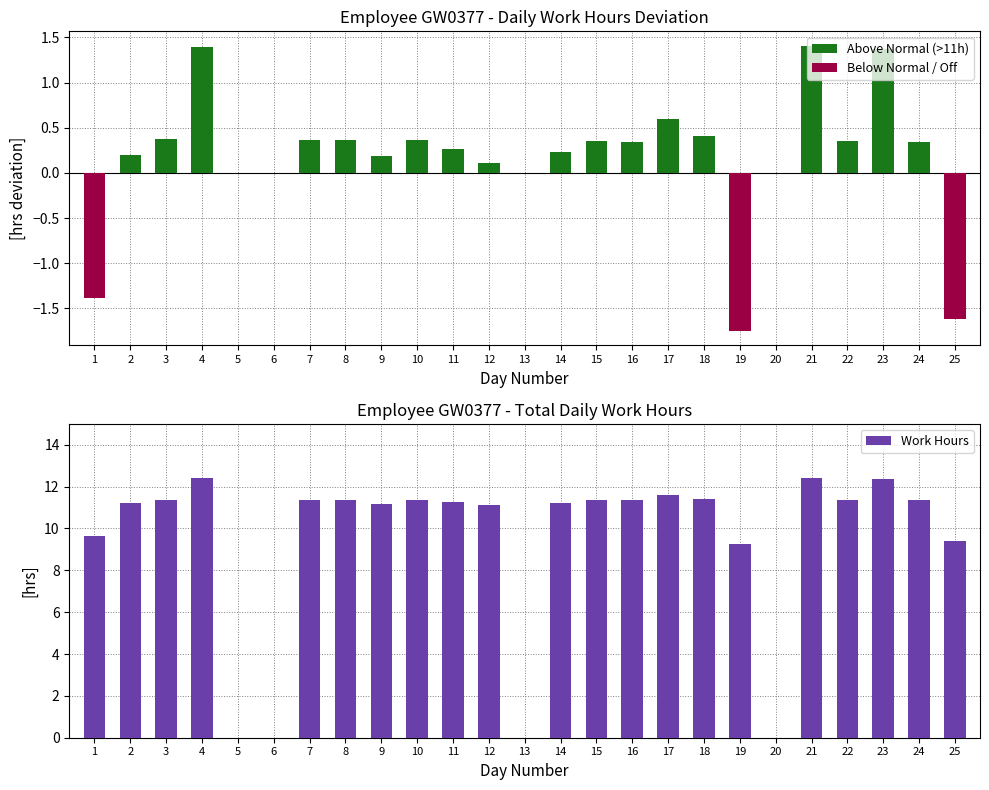

How many groups of bars are there?

25